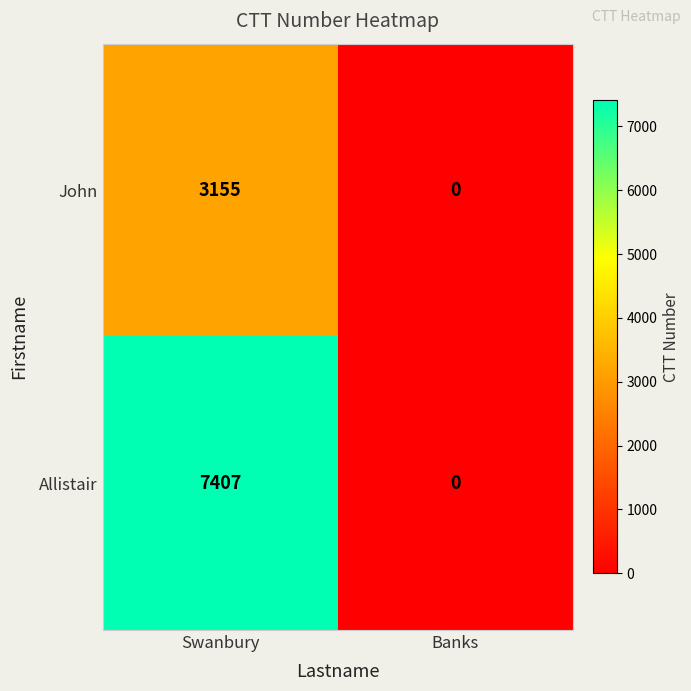

List the series in order of their peak value, highest first.

Allistair, John